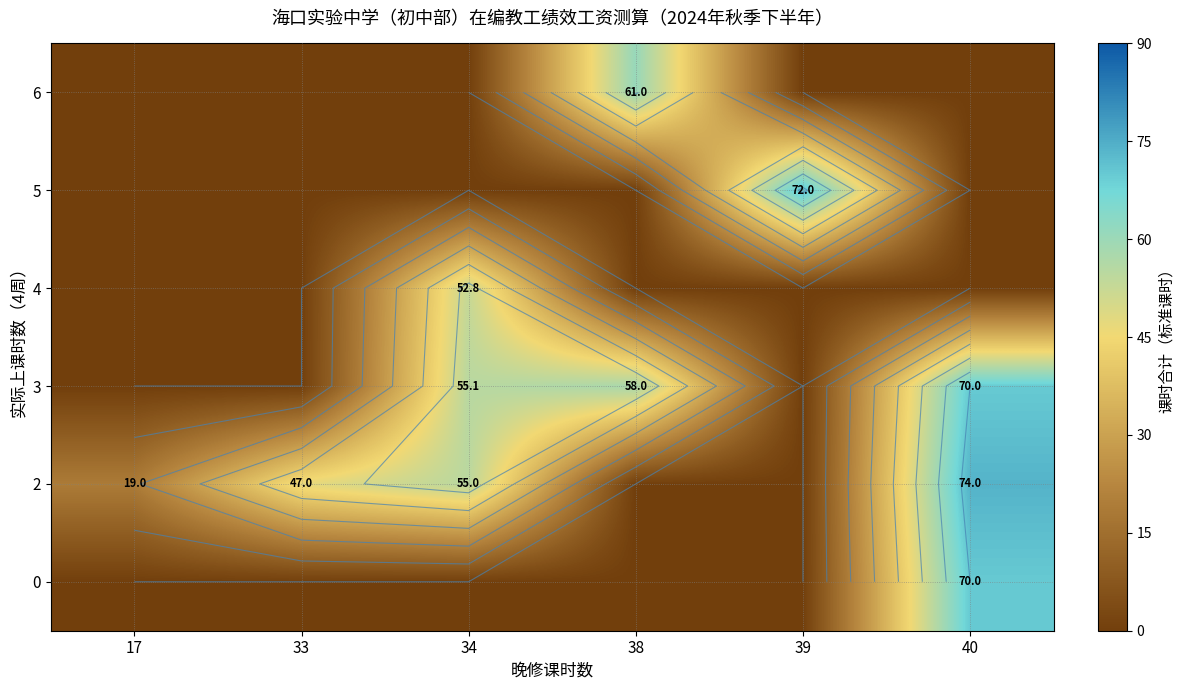

Between 40 and 33, which is larger?

40